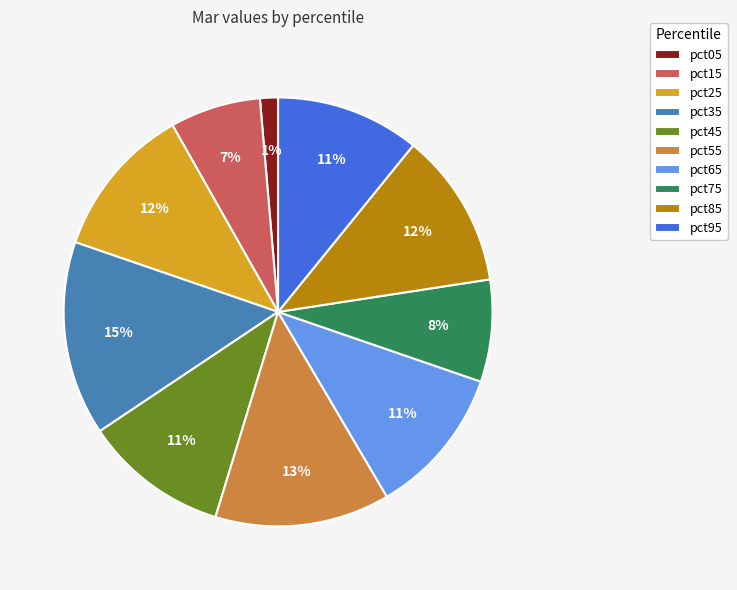

What percentage is the pct45 slice, to the nearest percent?

11%